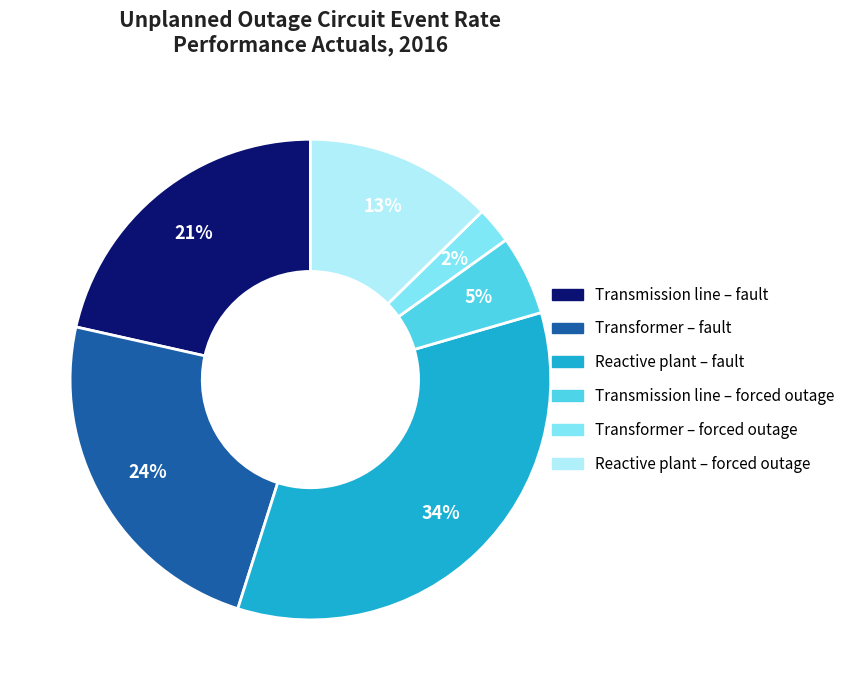

Which category has the biggest portion of the pie?

Reactive plant – fault